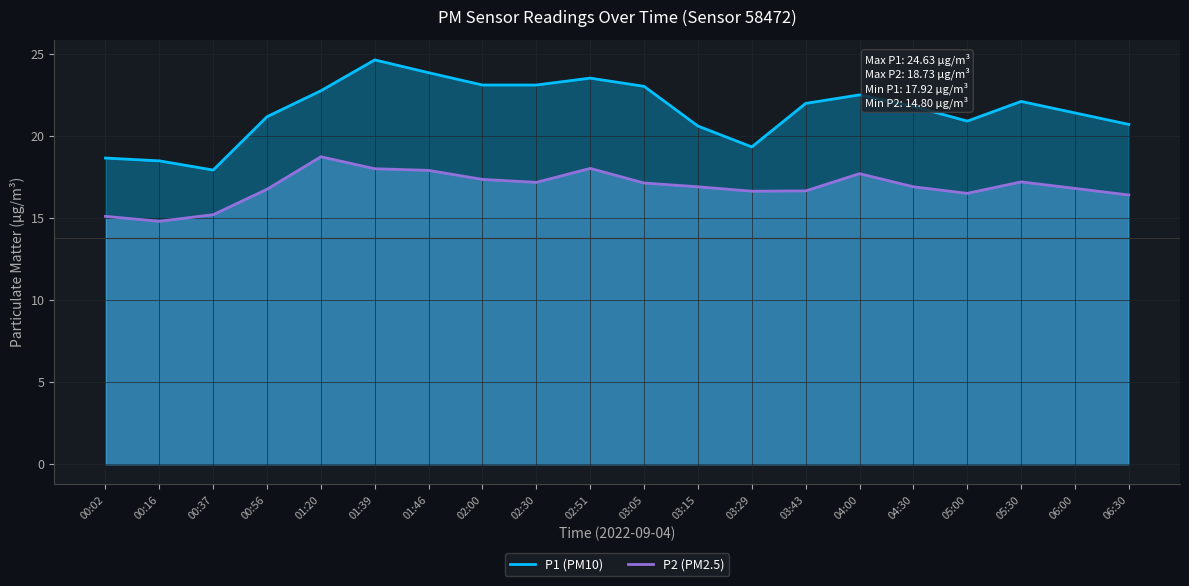

What is the sum of the P2 values at 00:02 and 00:56?

31.9